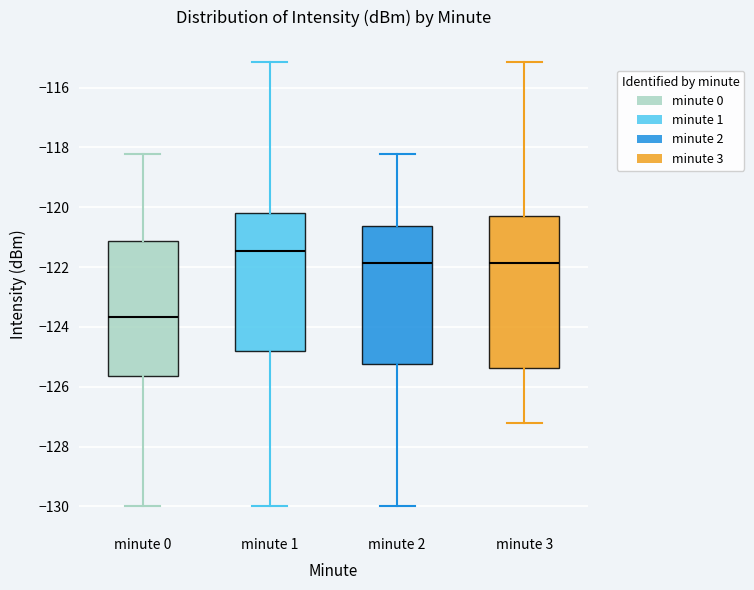

Which box is the tallest, from its lower edge to its upper edge?

minute 3